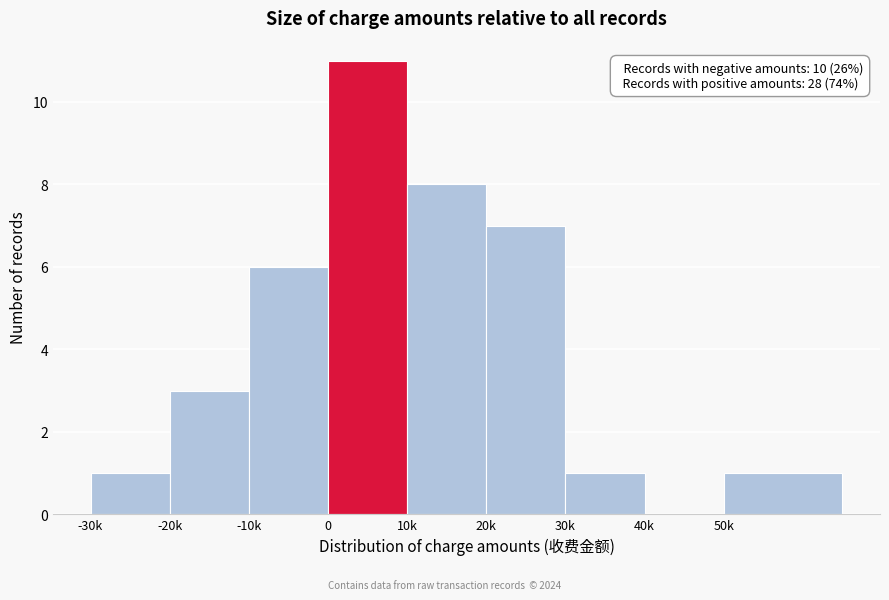

Reading left to right, transcribe all the data shown in this chart.

-30k=1	-20k=3	-10k=6	0=11	10k=8	20k=7	30k=1	40k=0	50k=1